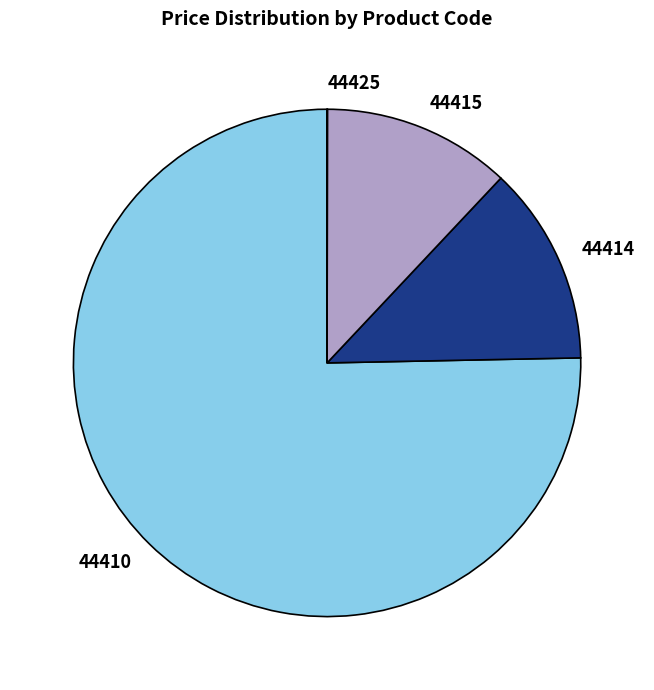

Which slice is the largest?

44410